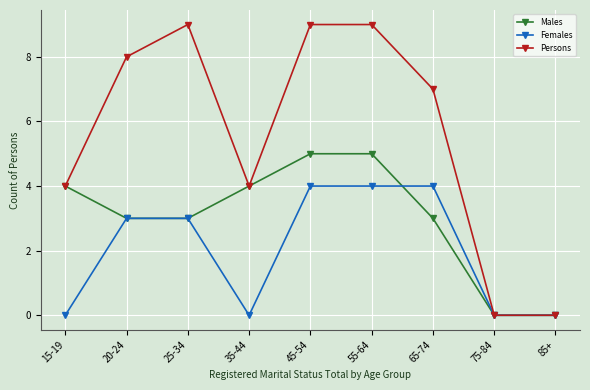

What is the difference between the highest and lowest values at 20-24?

5